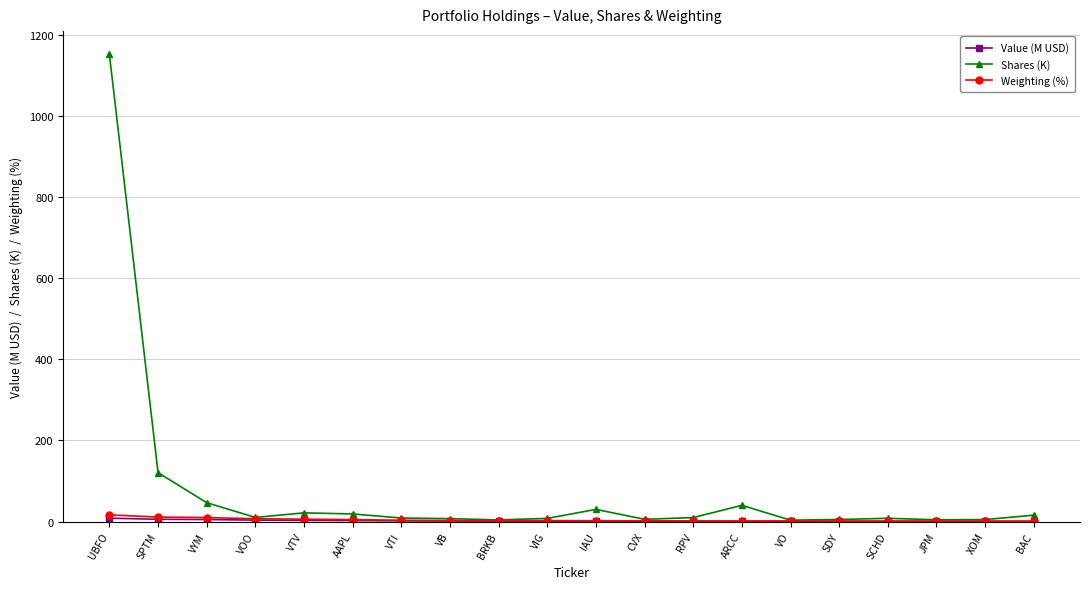

Does the chart display data point markers on the line(s)?

Yes